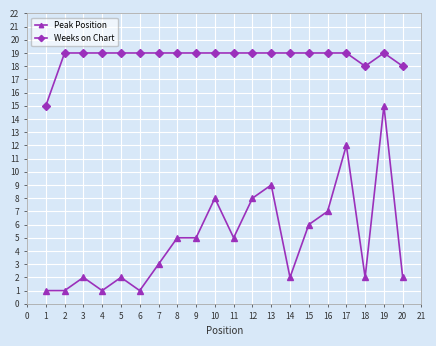

Where is the first local maximum for Peak Position?

3